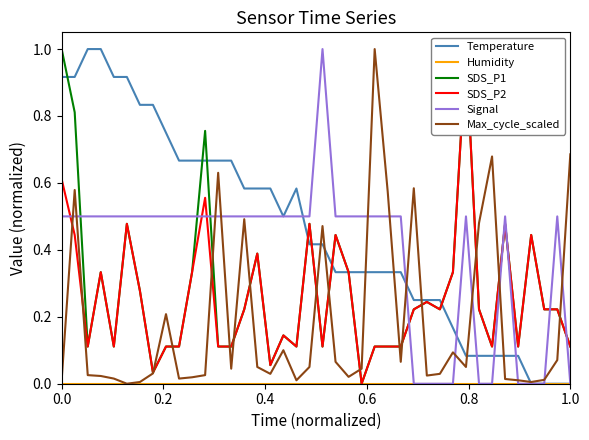

In SDS_P1, how many points are higher than both neighbors (excluding endpoints)?

11